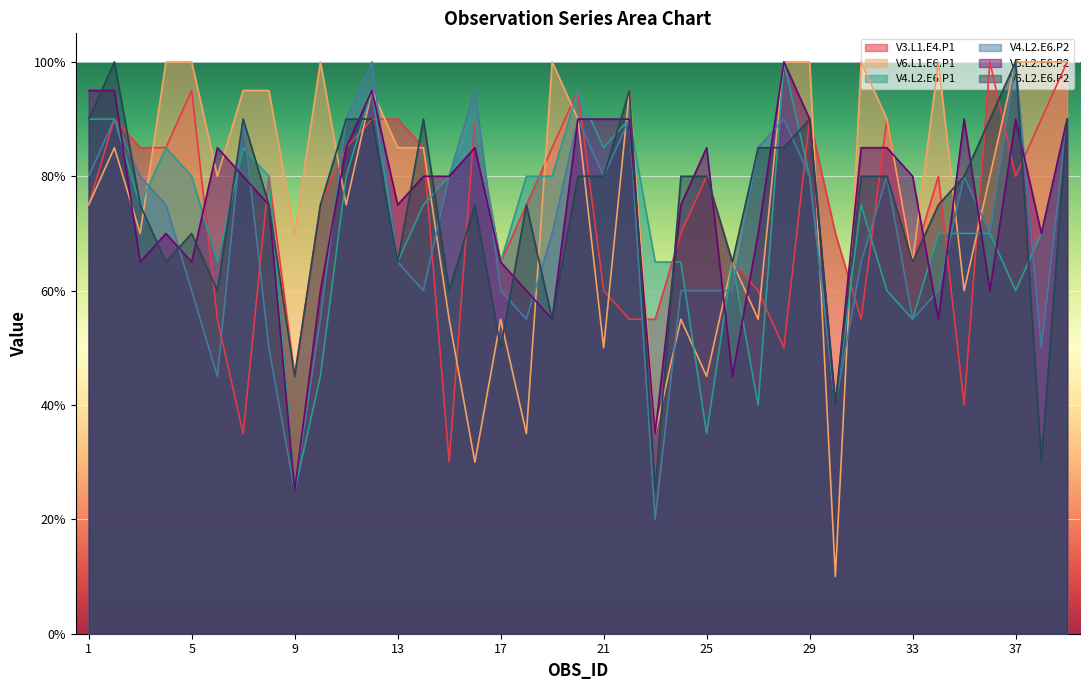

What is the difference between the highest and lowest values at 18?

0.5